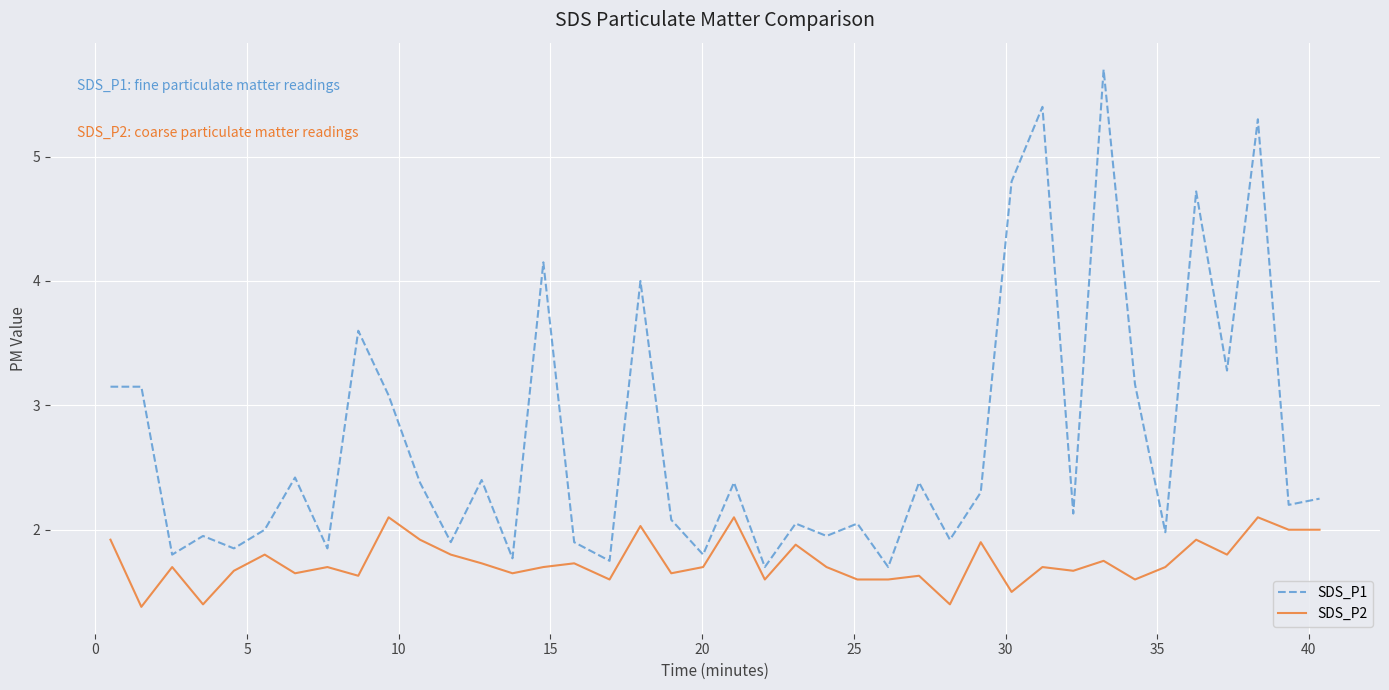

What is the smallest value displayed?

1.4